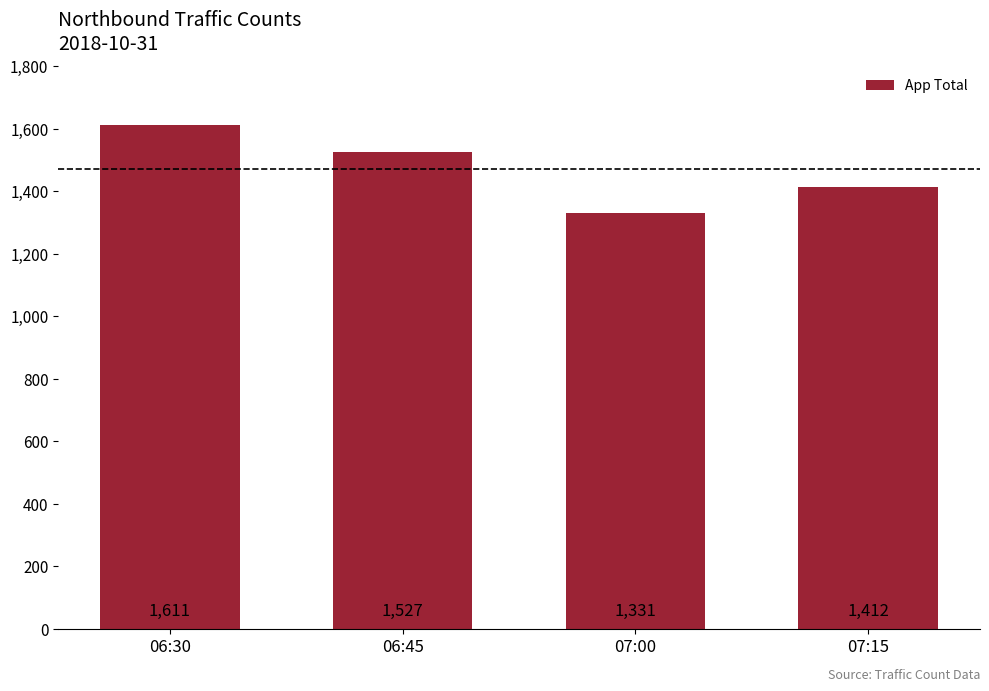

At which label is the value closest to 1471?

06:45